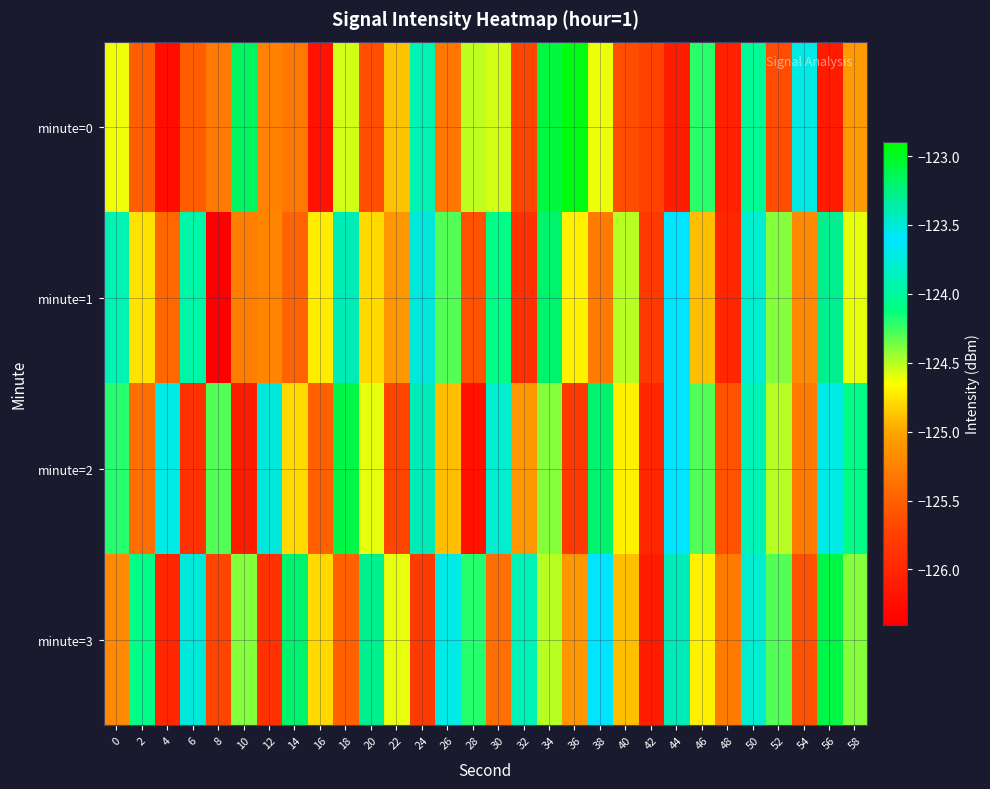

What is the difference between the highest and lowest values at 10?

2.9